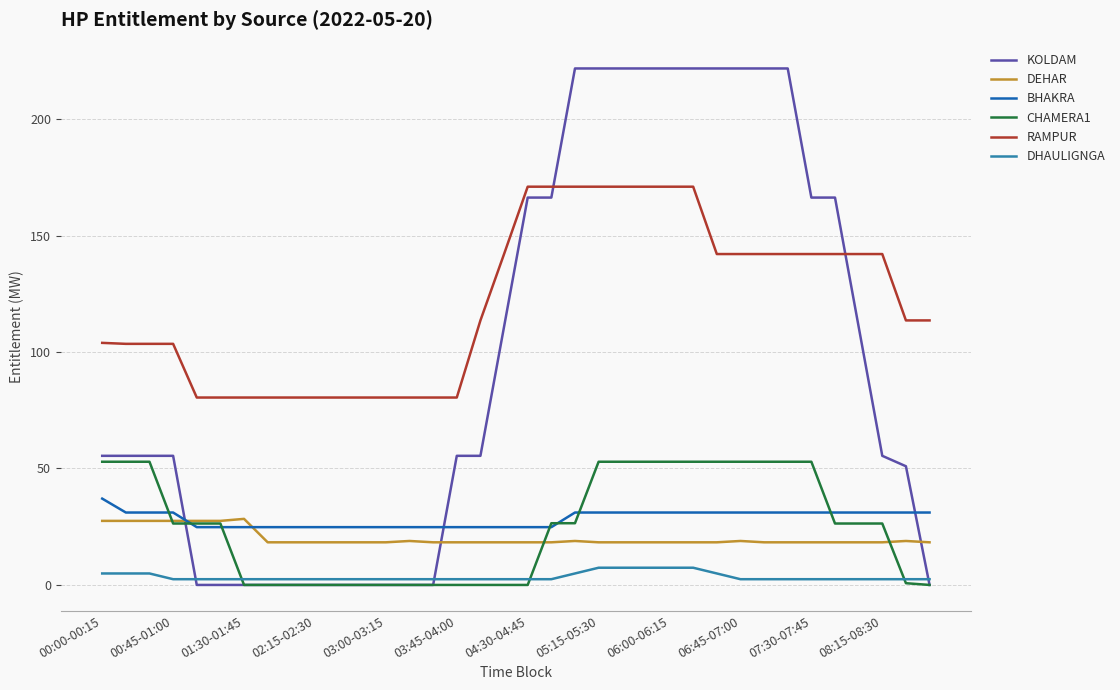

What is the difference between the maximum and minimum values in the BHAKRA series?

12.3